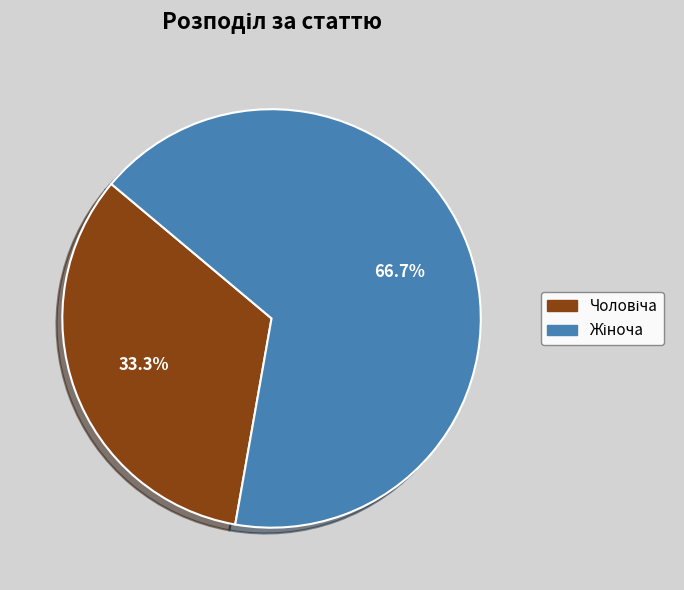

Is there any slice that represents more than half of the pie?

Yes